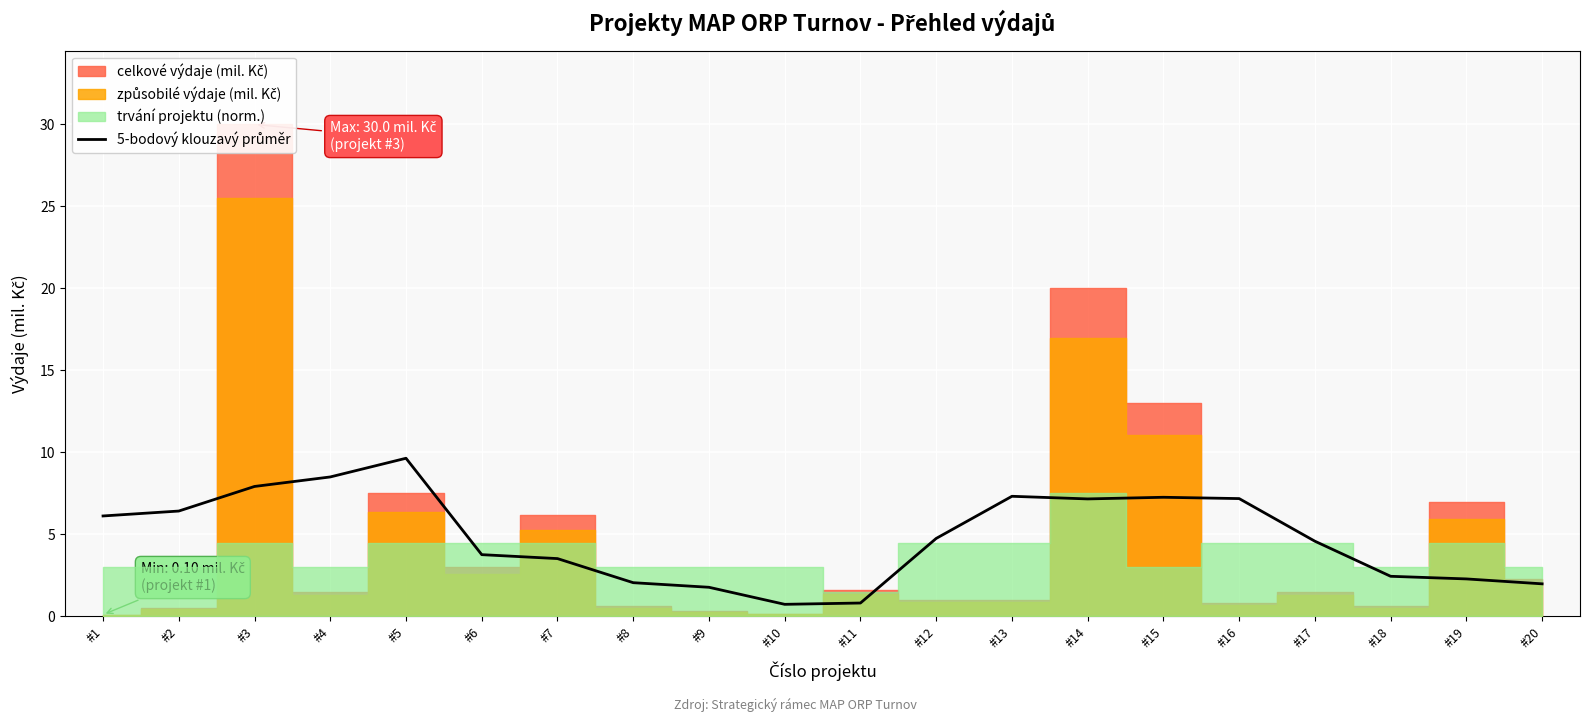

List the labels in order of value, largest first.

#5, #4, #3, #13, #15, #16, #14, #2, #1, #12, #17, #6, #7, #18, #19, #8, #20, #9, #11, #10